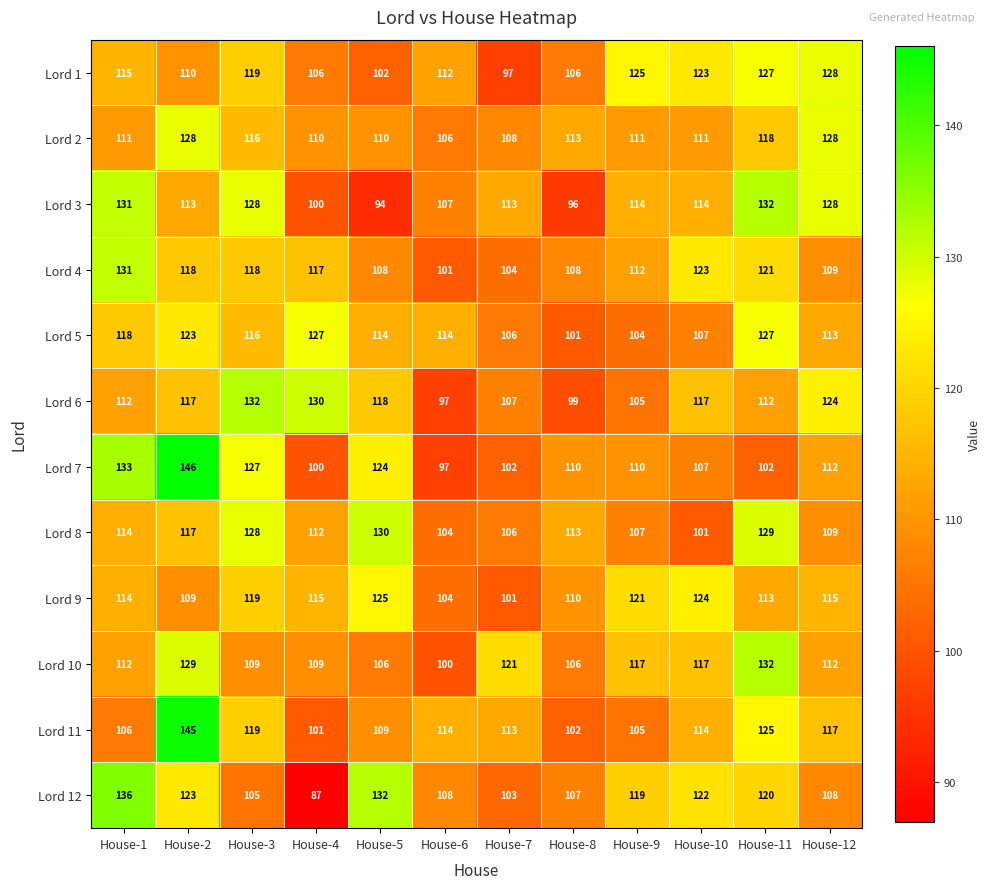

What is the total value across all series at House-7?

1281